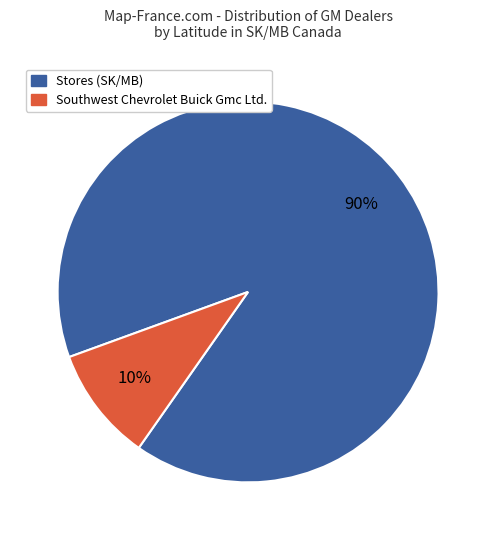

Count the number of slices in the pie.

2